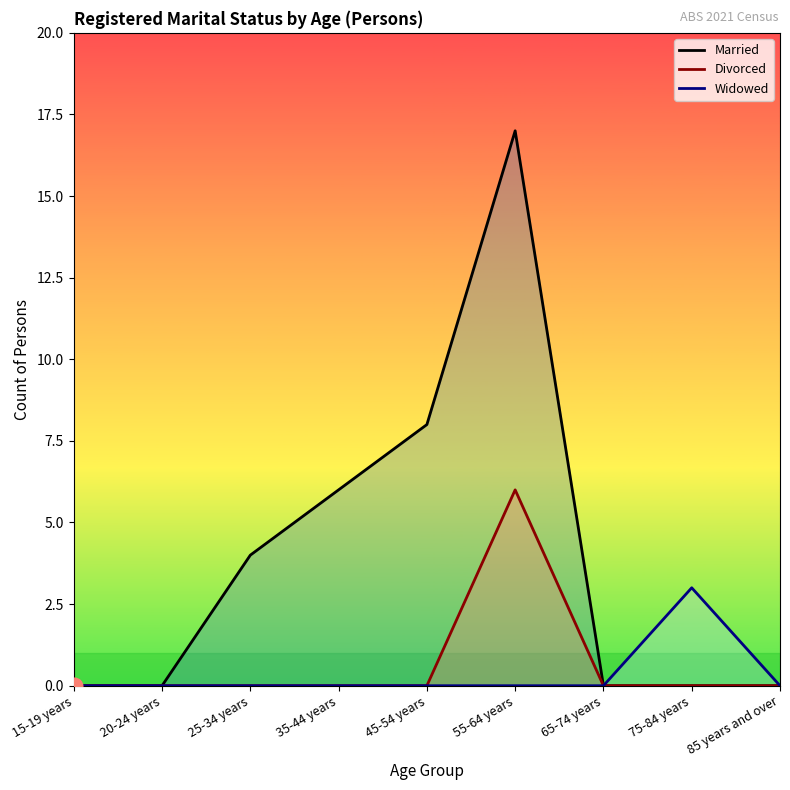

True or false: Married has more than 0 points higher than both neighbors.

True